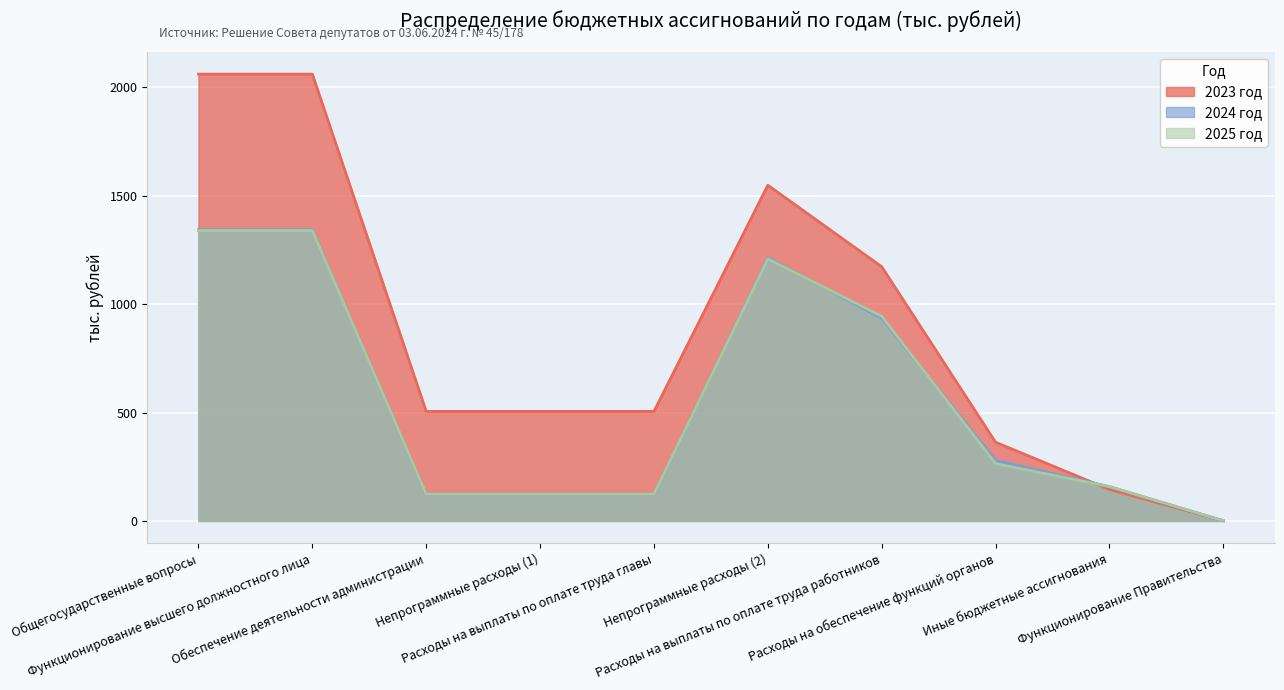

How many data points in 2025 год are above 264?

5